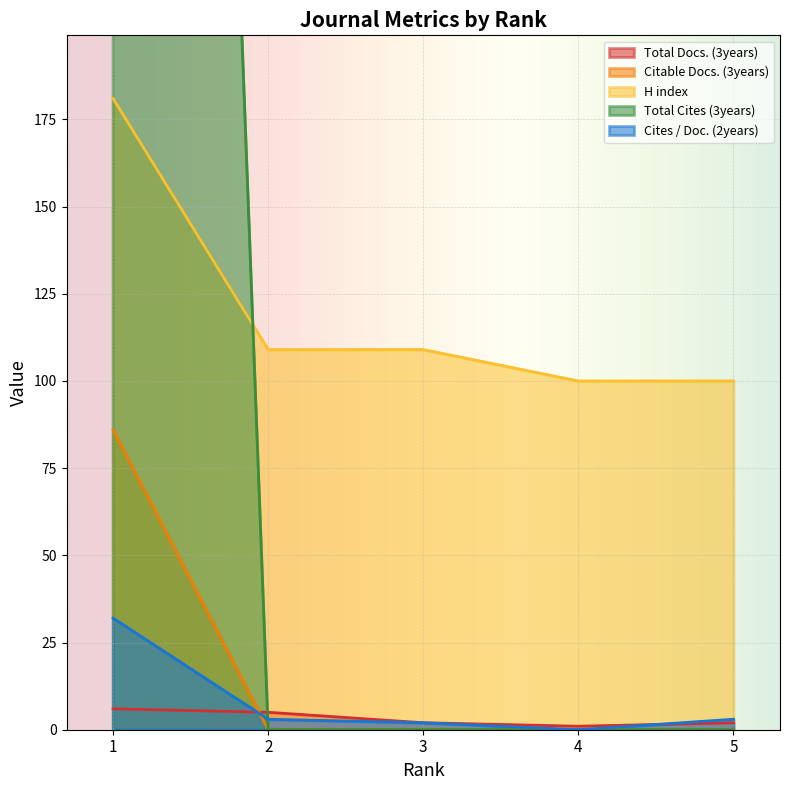

Which series has the largest total across all categories?

Total Cites (3years)